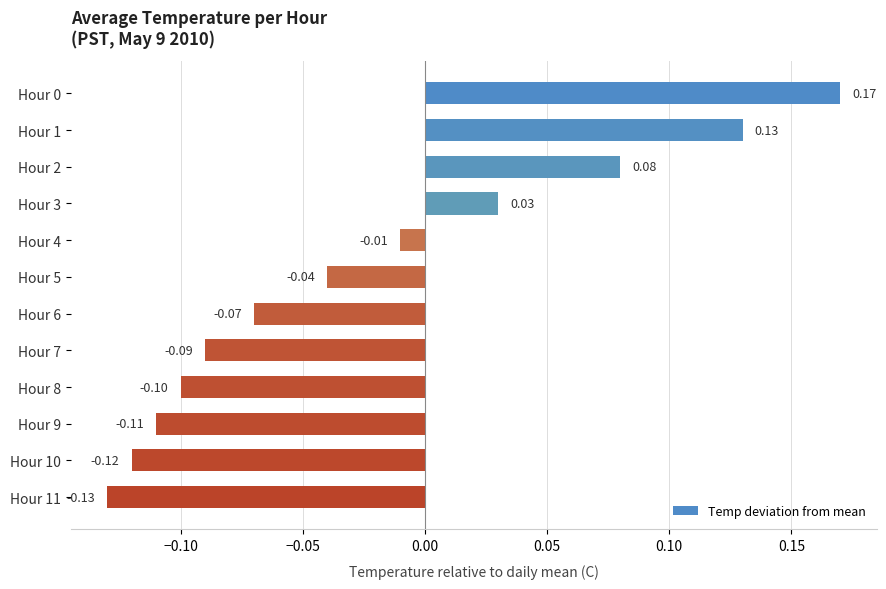

What is the sum of all values?

-0.3